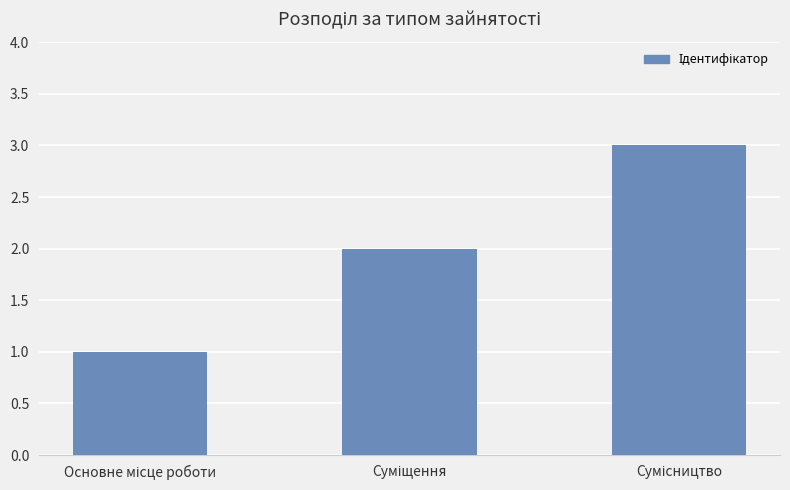

What is the sum of all values?

6